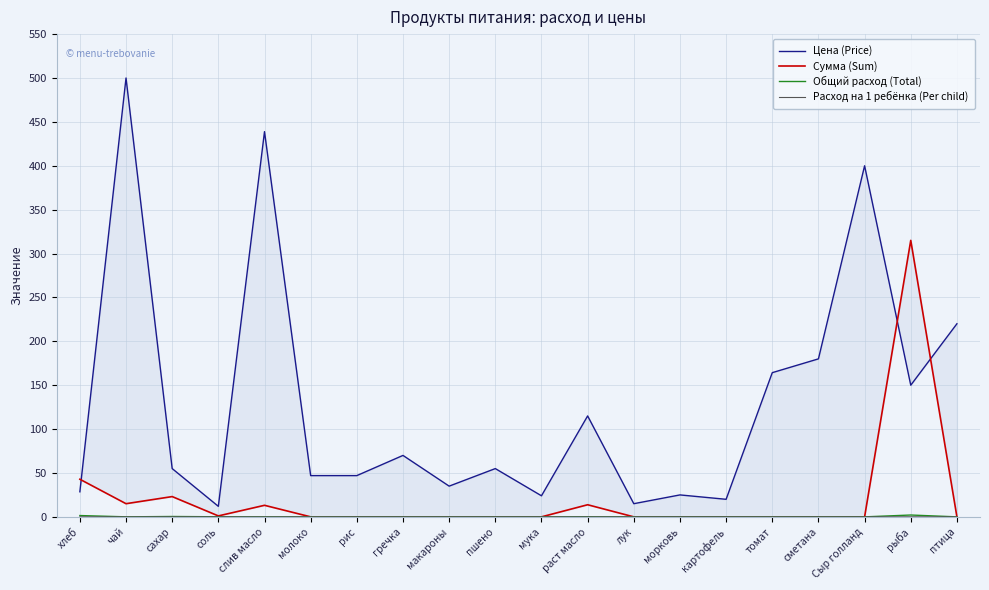

How many interior local peaks does the Общий расход (Total) series have?

3